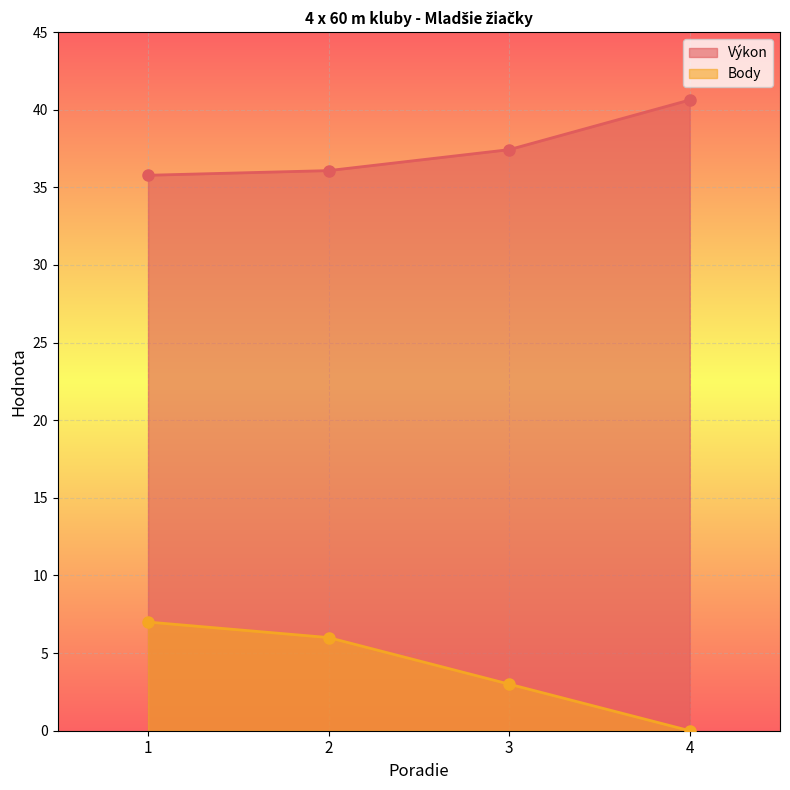

Reading left to right, what are all the values shown in this chart?

Výkon: 35.8	36.1	37.4	40.6
Body: 7.0	6.0	3.0	0.0